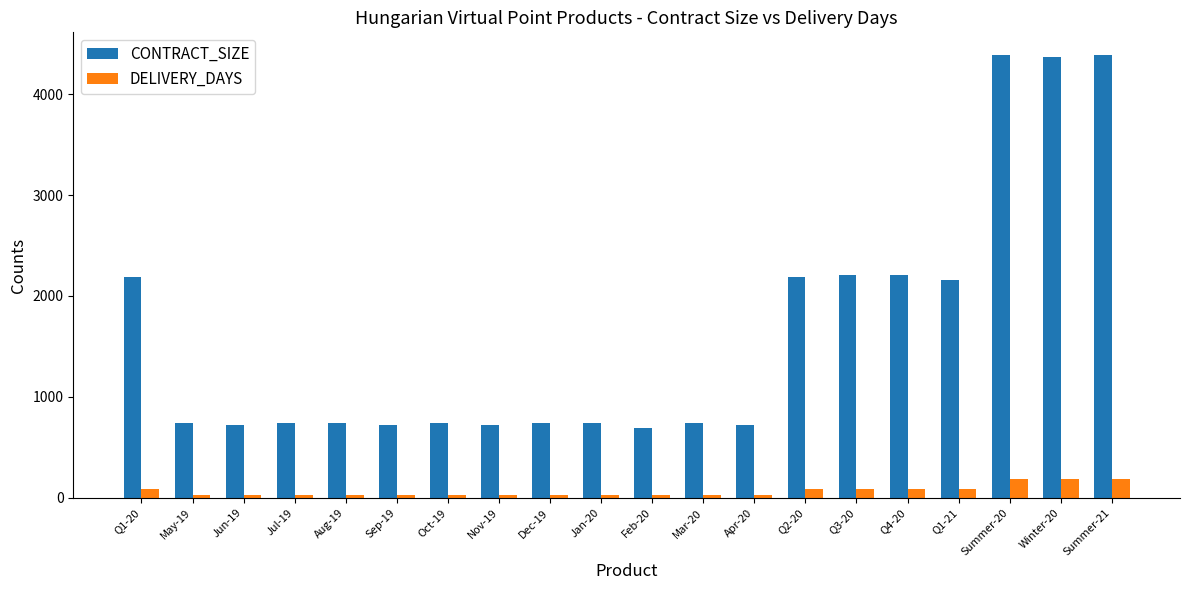

What is the maximum value shown in the chart?

4392